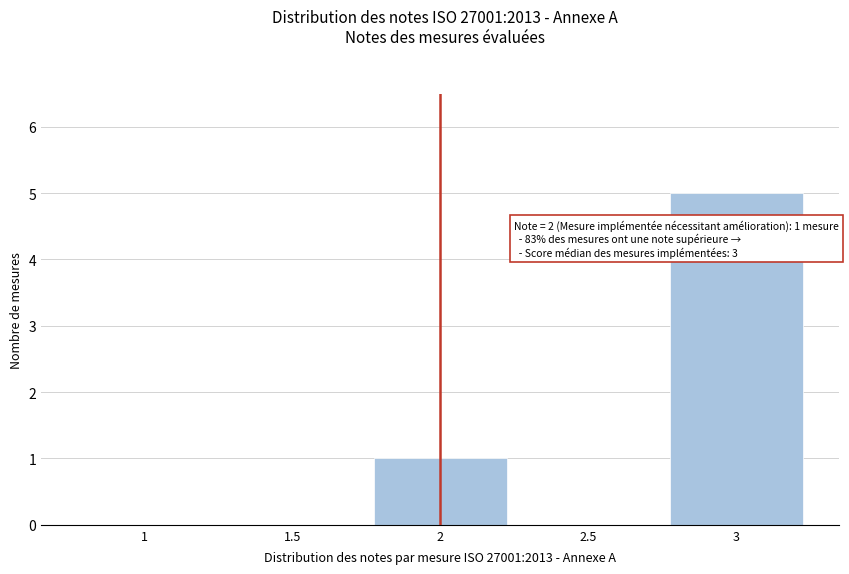

Reading left to right, list all the values displayed in this chart.

1=0	1.5=0	2=1	2.5=0	3=5